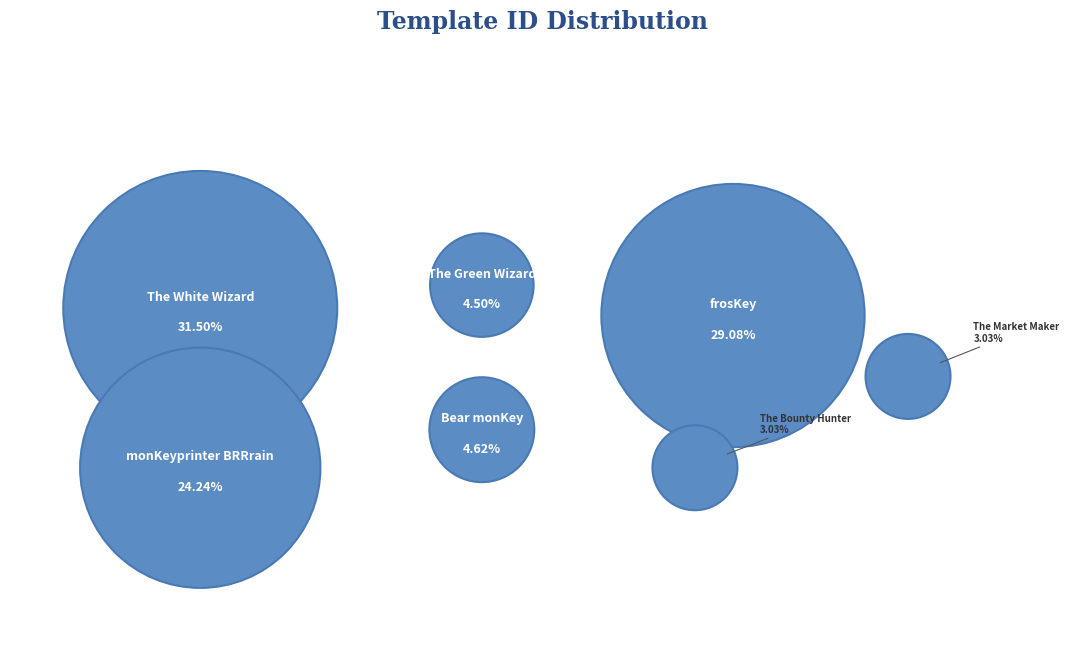

To the nearest percent, what is the combined percentage of Bear monKey and monKeyprinter BRRrain?

29%